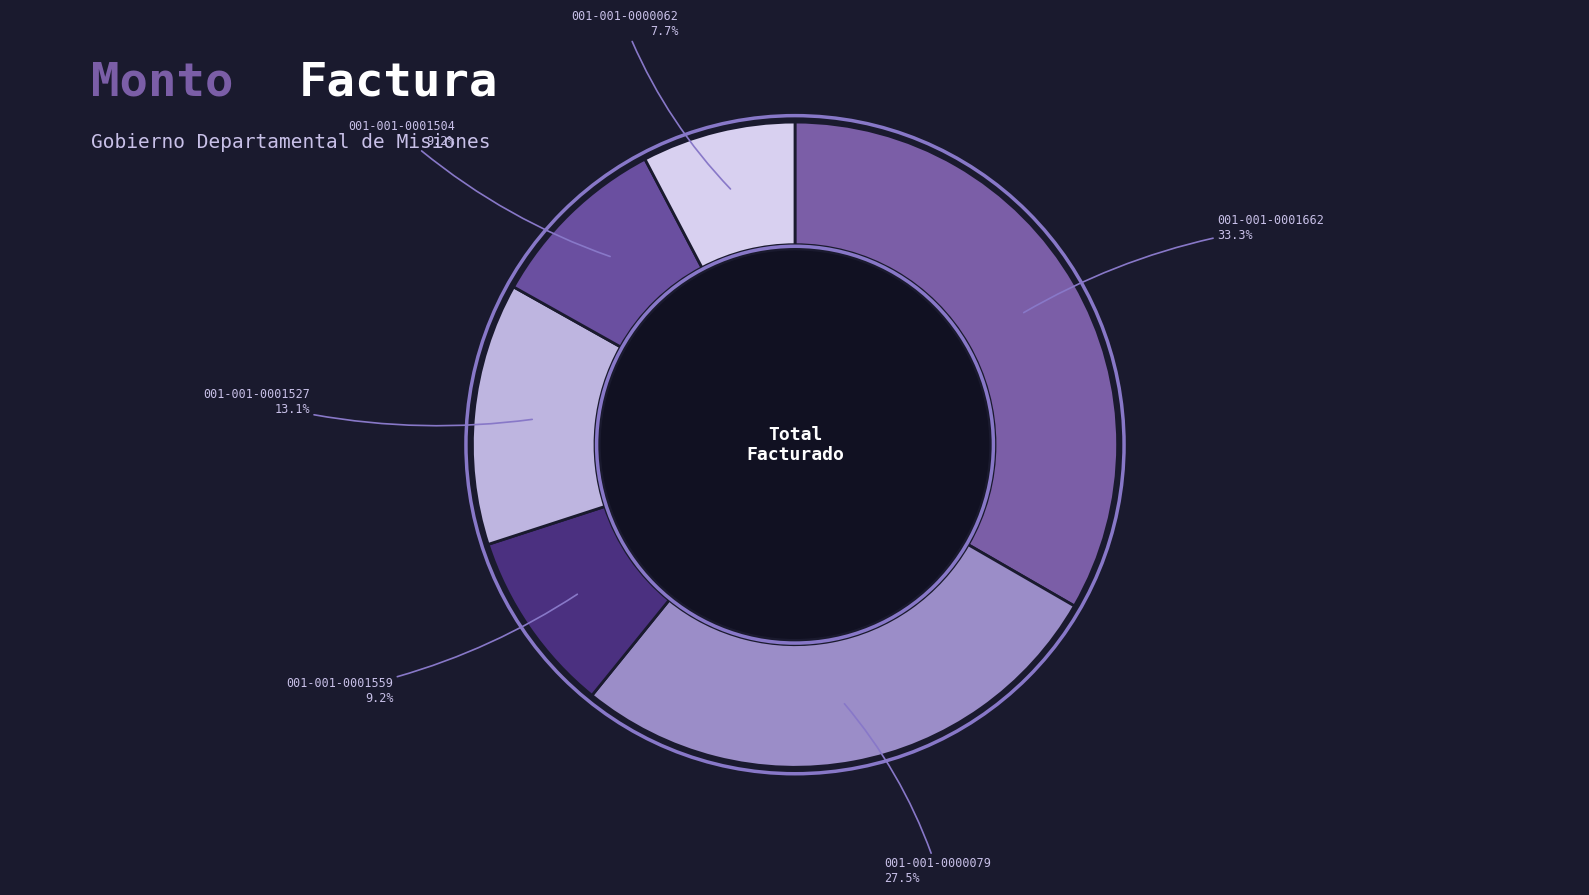

Which category has the smallest portion of the pie?

001-001-0000062